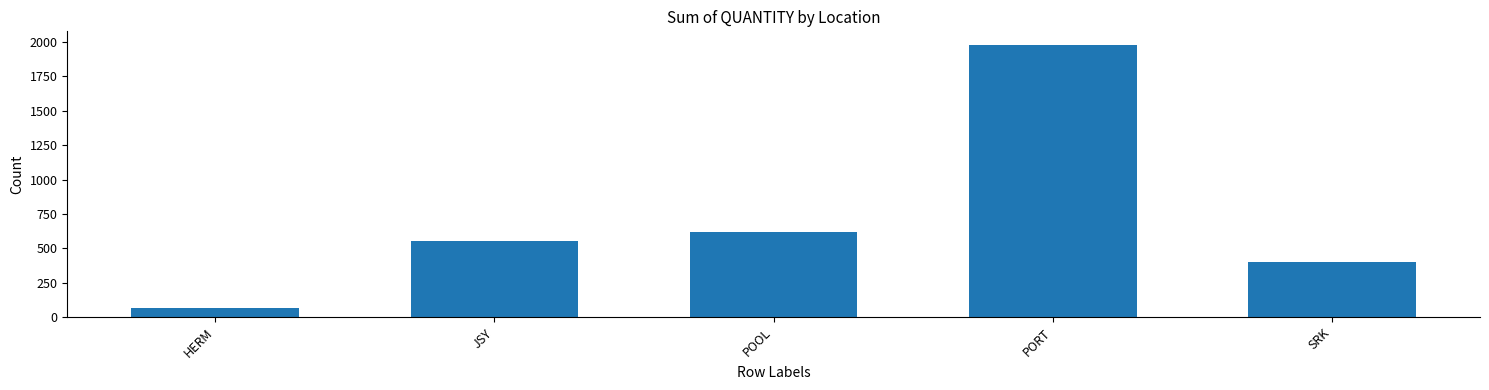

What is the label of the 3rd bar from the left?

POOL